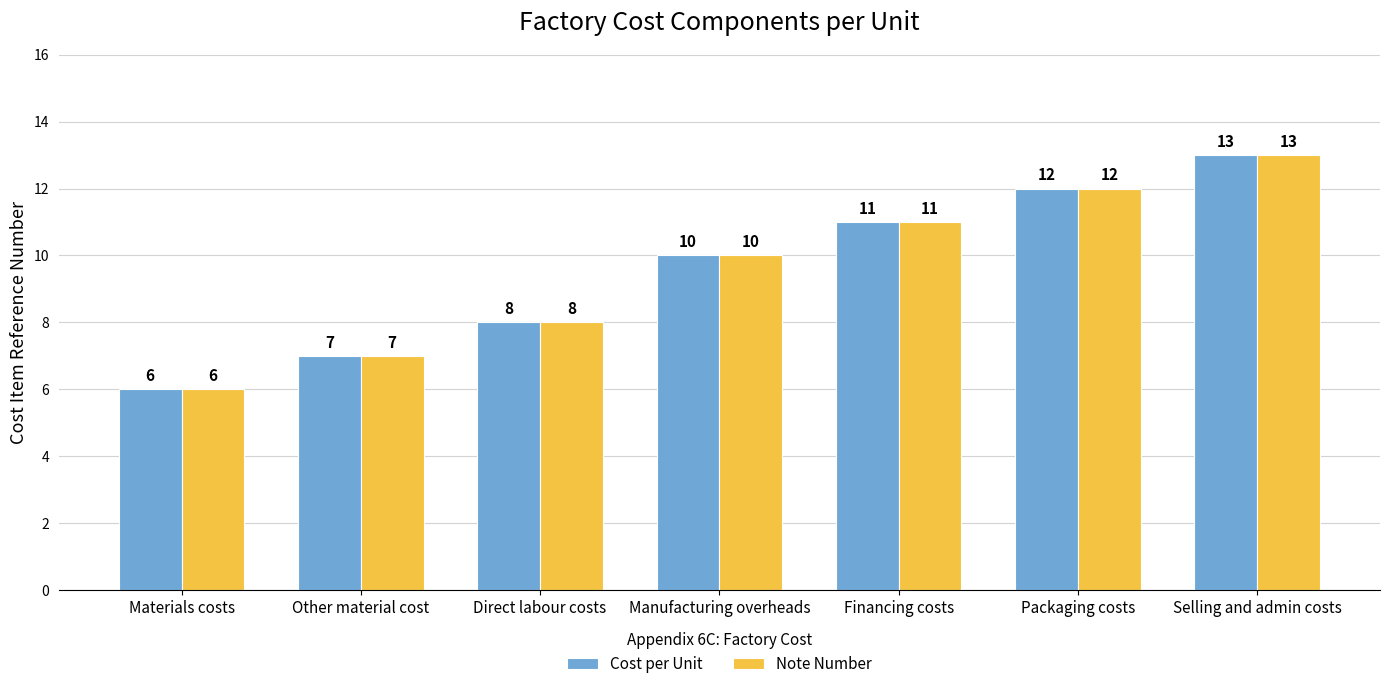

At which category is the sum across all series the highest?

Selling and admin costs